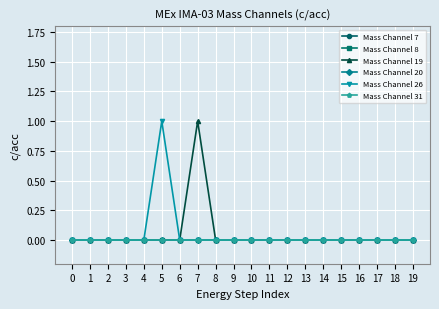

Reading right to left, transcribe all the data shown in this chart.

Mass Channel 7: 19=0	18=0	17=0	16=0	15=0	14=0	13=0	12=0	11=0	10=0	9=0	8=0	7=0	6=0	5=0	4=0	3=0	2=0	1=0	0=0
Mass Channel 8: 19=0	18=0	17=0	16=0	15=0	14=0	13=0	12=0	11=0	10=0	9=0	8=0	7=0	6=0	5=0	4=0	3=0	2=0	1=0	0=0
Mass Channel 19: 19=0	18=0	17=0	16=0	15=0	14=0	13=0	12=0	11=0	10=0	9=0	8=0	7=1	6=0	5=0	4=0	3=0	2=0	1=0	0=0
Mass Channel 20: 19=0	18=0	17=0	16=0	15=0	14=0	13=0	12=0	11=0	10=0	9=0	8=0	7=0	6=0	5=0	4=0	3=0	2=0	1=0	0=0
Mass Channel 26: 19=0	18=0	17=0	16=0	15=0	14=0	13=0	12=0	11=0	10=0	9=0	8=0	7=0	6=0	5=1	4=0	3=0	2=0	1=0	0=0
Mass Channel 31: 19=0	18=0	17=0	16=0	15=0	14=0	13=0	12=0	11=0	10=0	9=0	8=0	7=0	6=0	5=0	4=0	3=0	2=0	1=0	0=0